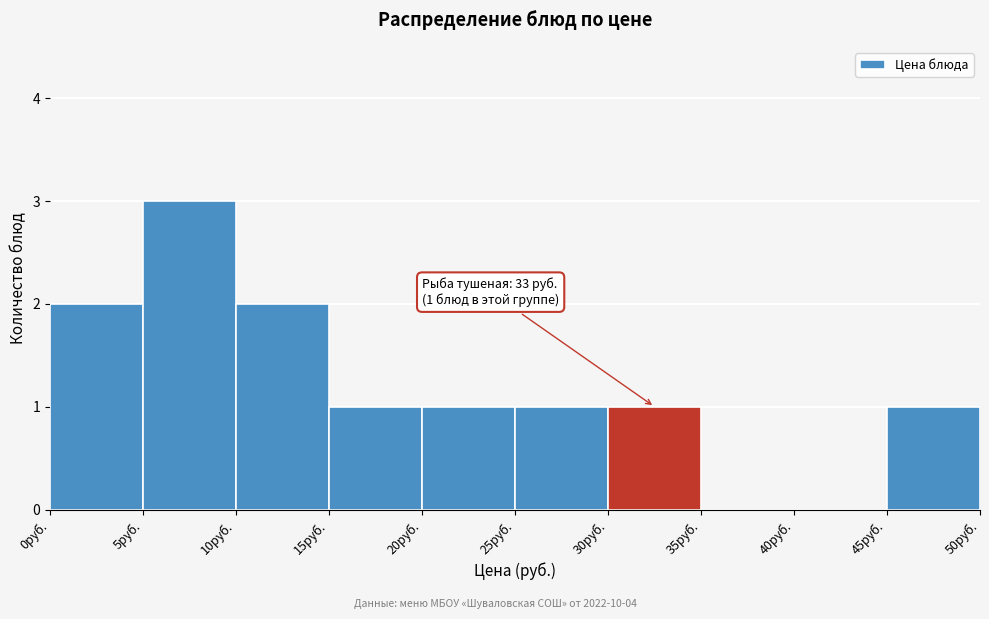

Over which range of the x-axis is the bar tallest?

5 to 10